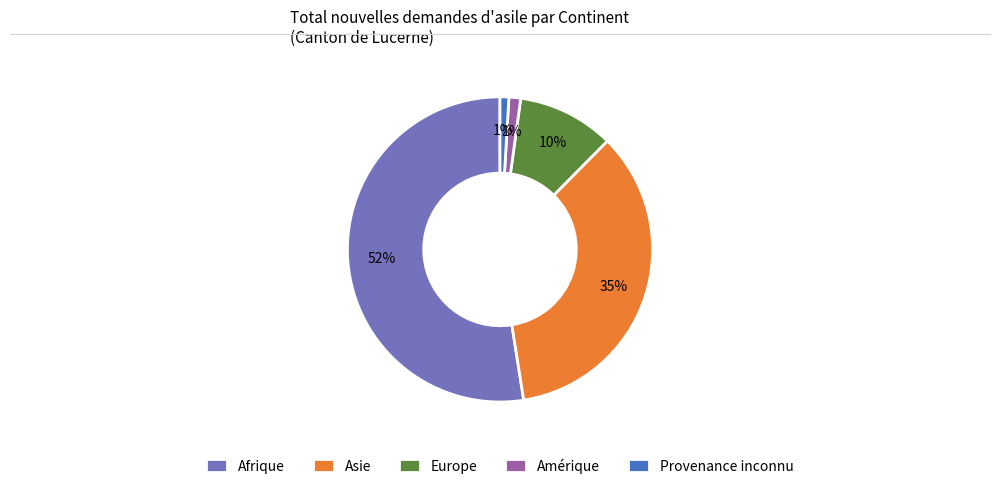

True or false: Afrique accounts for 46% of the total.

False